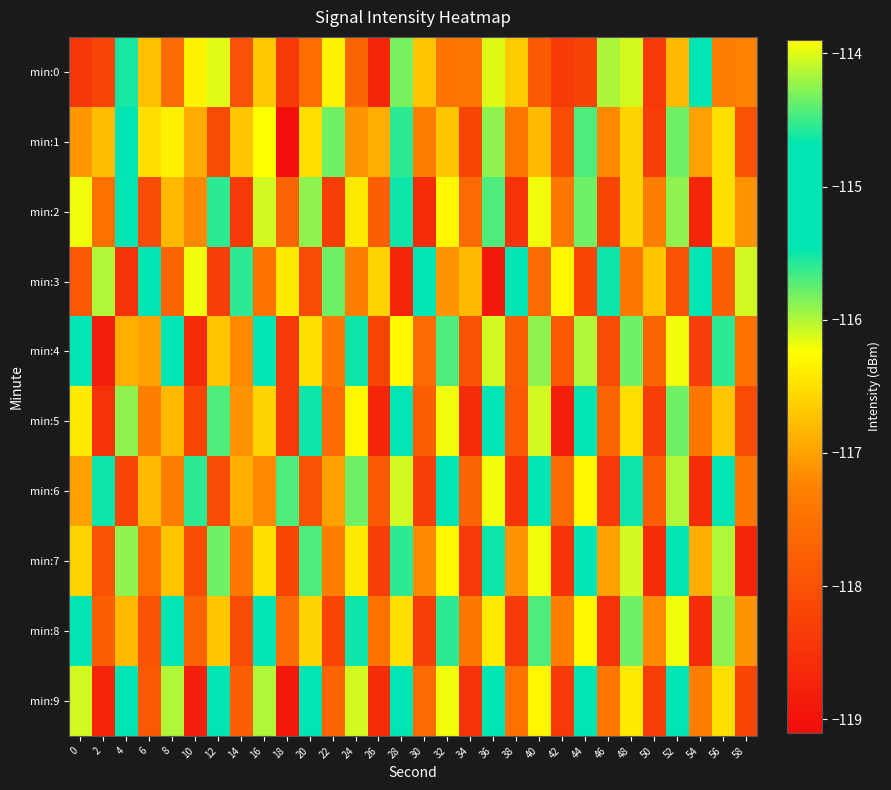

Reading left to right, extract all data points from this chart.

min:0: 0=-118.4	2=-118.2	4=-115.5	6=-116.8	8=-117.6	10=-116.3	12=-116.1	14=-118.0	16=-116.7	18=-118.4	20=-117.6	22=-116.3	24=-117.7	26=-118.7	28=-115.8	30=-116.7	32=-117.5	34=-117.4	36=-116.1	38=-116.7	40=-117.9	42=-118.4	44=-118.2	46=-114.2	48=-114.0	50=-118.4	52=-116.8	54=-115.4	56=-117.3	58=-117.3
min:1: 0=-117.1	2=-116.8	4=-114.9	6=-116.5	8=-116.3	10=-116.9	12=-118.1	14=-116.7	16=-113.9	18=-119.0	20=-116.5	22=-115.8	24=-117.1	26=-116.9	28=-115.6	30=-117.3	32=-116.7	34=-118.2	36=-115.9	38=-117.4	40=-116.8	42=-118.1	44=-115.7	46=-117.2	48=-116.6	50=-118.3	52=-115.8	54=-117.0	56=-116.5	58=-118.0
min:2: 0=-116.2	2=-117.5	4=-115.3	6=-118.1	8=-116.8	10=-117.2	12=-115.6	14=-118.4	16=-116.1	18=-117.7	20=-115.9	22=-118.3	24=-116.4	26=-117.8	28=-115.5	30=-118.6	32=-116.3	34=-117.6	36=-115.7	38=-118.5	40=-116.2	42=-117.4	44=-115.8	46=-118.2	48=-116.6	50=-117.3	52=-115.9	54=-118.7	56=-116.5	58=-117.1
min:3: 0=-117.9	2=-116.0	4=-118.5	6=-115.4	8=-117.7	10=-116.2	12=-118.3	14=-115.6	16=-117.5	18=-116.4	20=-118.1	22=-115.8	24=-117.3	26=-116.6	28=-118.7	30=-115.2	32=-117.1	34=-116.8	36=-118.9	38=-115.0	40=-117.6	42=-116.3	44=-118.2	46=-115.5	48=-117.4	50=-116.7	52=-118.0	54=-115.3	56=-117.8	58=-116.1
min:4: 0=-115.1	2=-118.8	4=-116.9	6=-117.0	8=-115.2	10=-118.6	12=-116.7	14=-117.2	16=-115.3	18=-118.4	20=-116.5	22=-117.4	24=-115.5	26=-118.2	28=-116.3	30=-117.6	32=-115.7	34=-118.0	36=-116.1	38=-117.8	40=-115.9	42=-117.9	44=-116.0	46=-118.1	48=-115.8	50=-117.7	52=-116.2	54=-118.3	56=-115.6	58=-117.5
min:5: 0=-116.4	2=-118.5	4=-115.9	6=-117.3	8=-116.8	10=-118.2	12=-115.7	14=-117.1	16=-116.6	18=-118.4	20=-115.5	22=-117.6	24=-116.3	26=-118.7	28=-115.4	30=-117.8	32=-116.2	34=-118.6	36=-115.3	38=-117.9	40=-116.1	42=-118.8	44=-115.2	46=-117.7	48=-116.5	50=-118.3	52=-115.8	54=-117.4	56=-116.7	58=-118.1
min:6: 0=-117.0	2=-115.5	4=-118.2	6=-116.8	8=-117.3	10=-115.6	12=-118.1	14=-116.9	16=-117.2	18=-115.7	20=-118.0	22=-117.0	24=-115.8	26=-117.9	28=-116.1	30=-118.3	32=-115.4	34=-117.7	36=-116.2	38=-118.5	40=-115.3	42=-117.6	44=-116.3	46=-118.4	48=-115.5	50=-117.8	52=-116.0	54=-118.6	56=-115.1	58=-117.4
min:7: 0=-116.6	2=-118.0	4=-115.9	6=-117.5	8=-116.7	10=-118.1	12=-115.8	14=-117.4	16=-116.5	18=-118.2	20=-115.7	22=-117.3	24=-116.4	26=-118.3	28=-115.6	30=-117.2	32=-116.3	34=-118.4	36=-115.5	38=-117.1	40=-116.2	42=-118.5	44=-115.4	46=-117.0	48=-116.1	50=-118.6	52=-115.3	54=-116.9	56=-116.0	58=-118.7
min:8: 0=-115.2	2=-117.8	4=-116.8	6=-118.0	8=-115.3	10=-117.7	12=-116.7	14=-118.1	16=-115.4	18=-117.6	20=-116.6	22=-118.2	24=-115.5	26=-117.5	28=-116.5	30=-118.3	32=-115.6	34=-117.4	36=-116.4	38=-118.4	40=-115.7	42=-117.3	44=-116.3	46=-118.5	48=-115.8	50=-117.2	52=-116.2	54=-118.6	56=-115.9	58=-117.1
min:9: 0=-116.1	2=-118.7	4=-115.2	6=-117.9	8=-116.0	10=-118.8	12=-115.1	14=-117.8	16=-116.0	18=-118.9	20=-115.0	22=-117.7	24=-116.1	26=-118.6	28=-115.1	30=-117.6	32=-116.2	34=-118.5	36=-115.2	38=-117.5	40=-116.3	42=-118.4	44=-115.3	46=-117.4	48=-116.4	50=-118.3	52=-115.4	54=-117.3	56=-116.5	58=-118.2